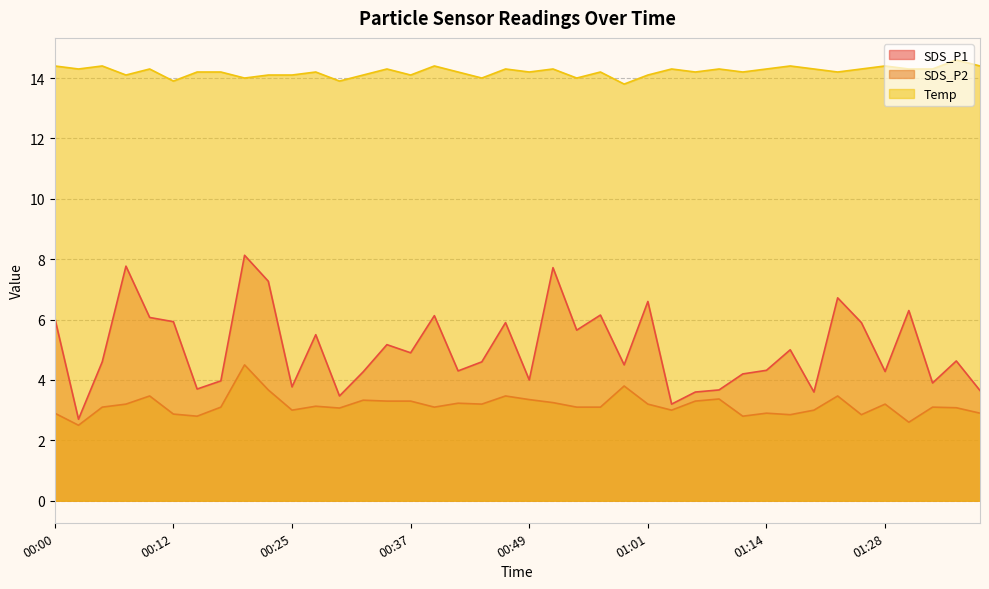

What is the approximate value of Temp at 01:31?

14.3